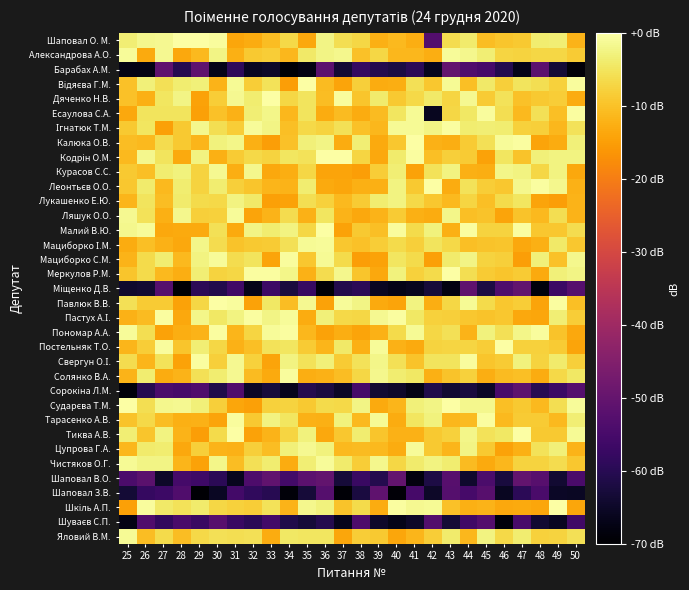

At which category is the sum across all series the highest?

44